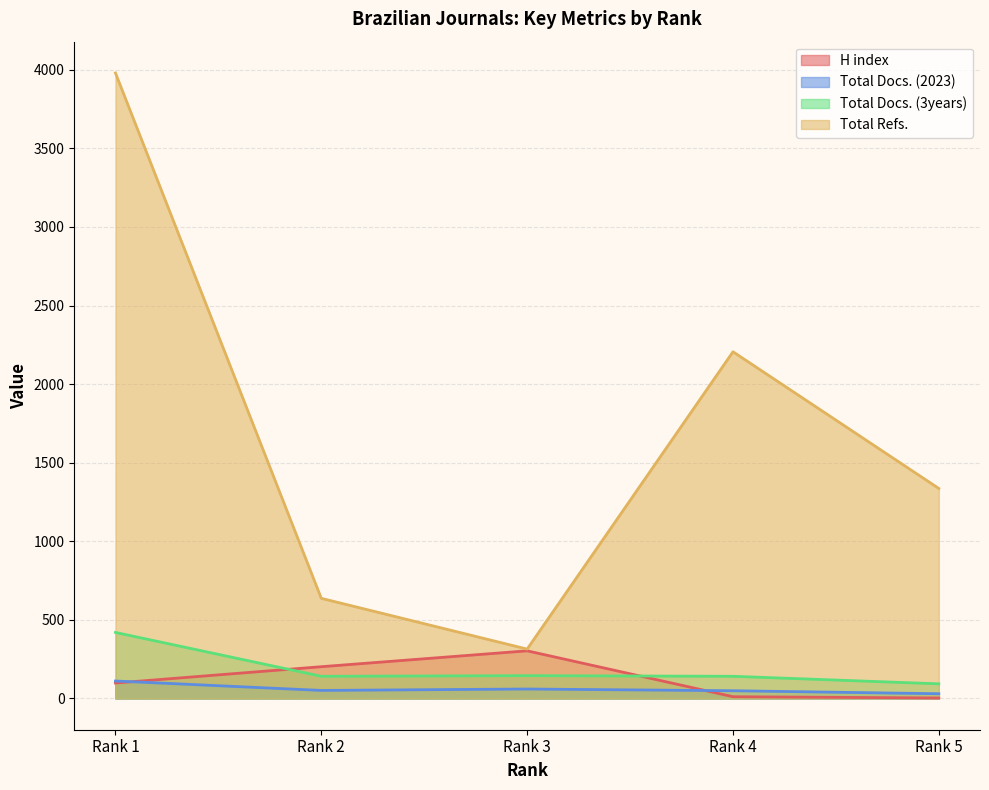

True or false: Total Docs. (2023) and Total Docs. (3years) cross at least once.

False